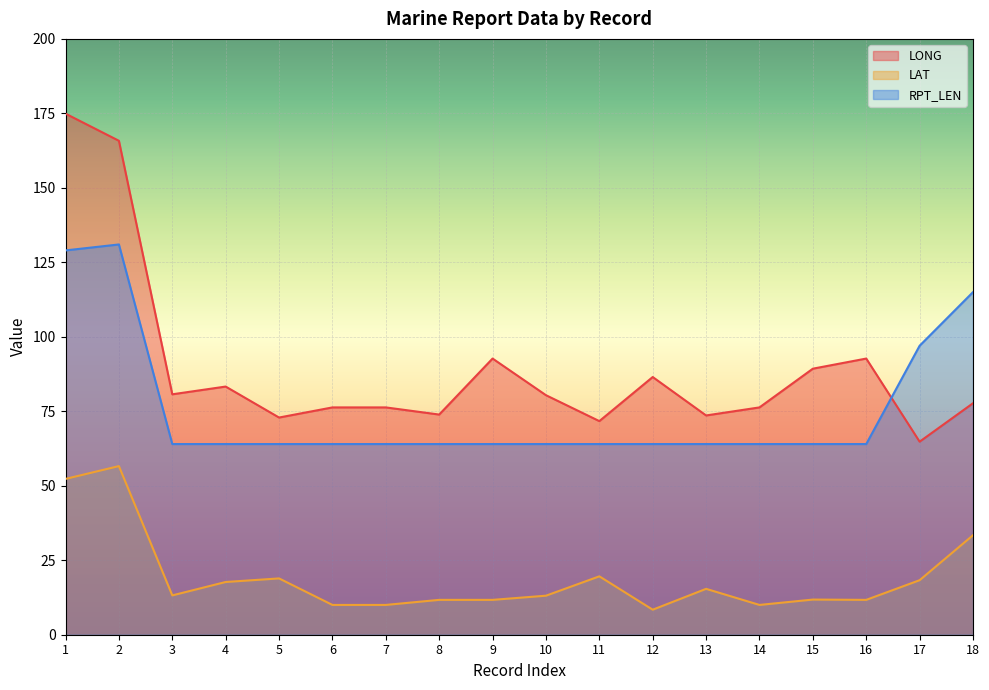

List the series in order of their overall mean, highest first.

LONG, RPT_LEN, LAT